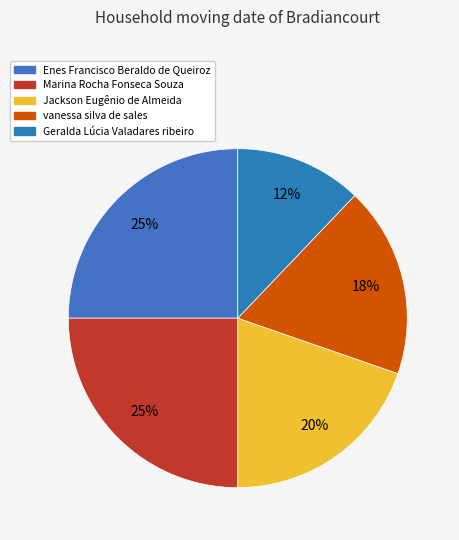

To the nearest percent, what portion does Marina Rocha Fonseca Souza represent?

25%